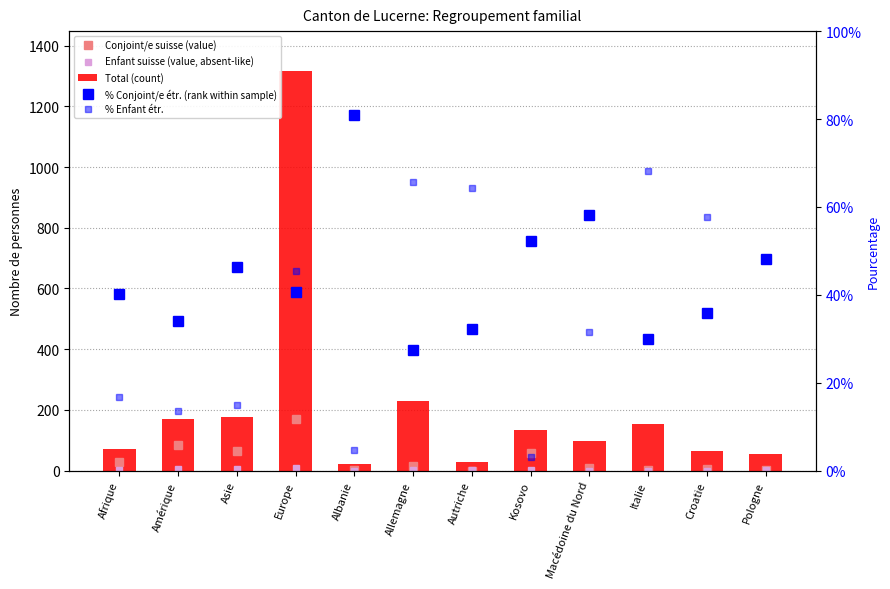

Reading right to left, extract all data points from this chart.

Conjoint/e suisse (value): Pologne=2.0	Croatie=4.0	Italie=3.0	Macédoine du Nord=10.0	Kosovo=57.0	Autriche=0.0	Allemagne=14.0	Albanie=3.0	Europe=170.0	Asie=64.0	Amérique=84.0	Afrique=27.0
Enfant suisse (value, absent-like): Pologne=2.0	Croatie=0.0	Italie=0.0	Macédoine du Nord=0.0	Kosovo=1.0	Autriche=1.0	Allemagne=2.0	Albanie=0.0	Europe=7.0	Asie=4.0	Amérique=5.0	Afrique=2.0
Total (count): Pologne=54.0	Croatie=64.0	Italie=154.0	Macédoine du Nord=98.0	Kosovo=134.0	Autriche=28.0	Allemagne=230.0	Albanie=21.0	Europe=1316.0	Asie=175.0	Amérique=170.0	Afrique=72.0
% Conjoint/e étr. (rank within sample): Pologne=48.1	Croatie=35.9	Italie=29.9	Macédoine du Nord=58.2	Kosovo=52.2	Autriche=32.1	Allemagne=27.4	Albanie=81.0	Europe=40.7	Asie=46.3	Amérique=34.1	Afrique=40.3
% Enfant étr.: Pologne=48.1	Croatie=57.8	Italie=68.2	Macédoine du Nord=31.6	Kosovo=3.0	Autriche=64.3	Allemagne=65.7	Albanie=4.8	Europe=45.4	Asie=14.9	Amérique=13.5	Afrique=16.7